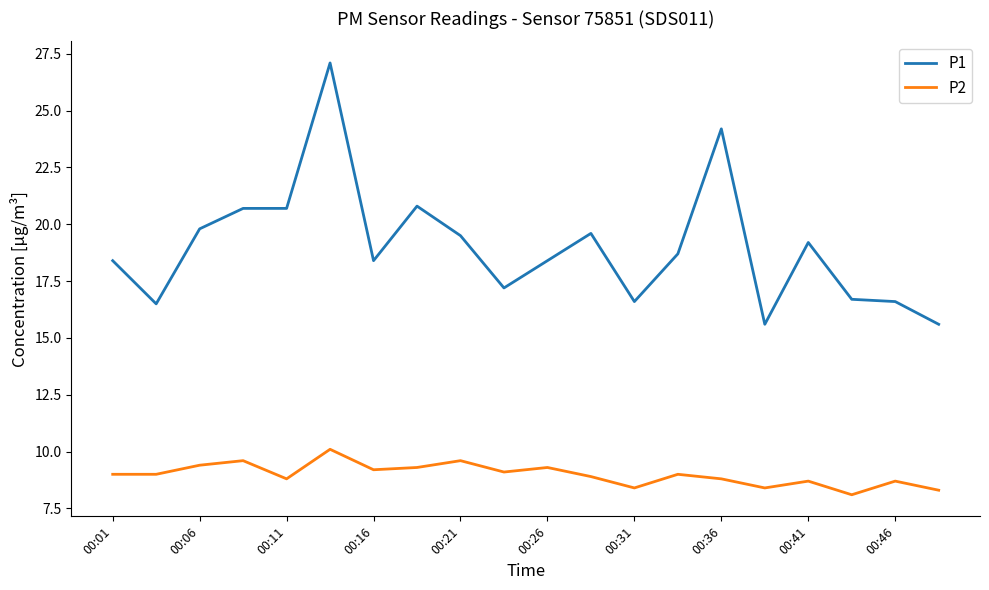

Which series has the largest total across all categories?

P1